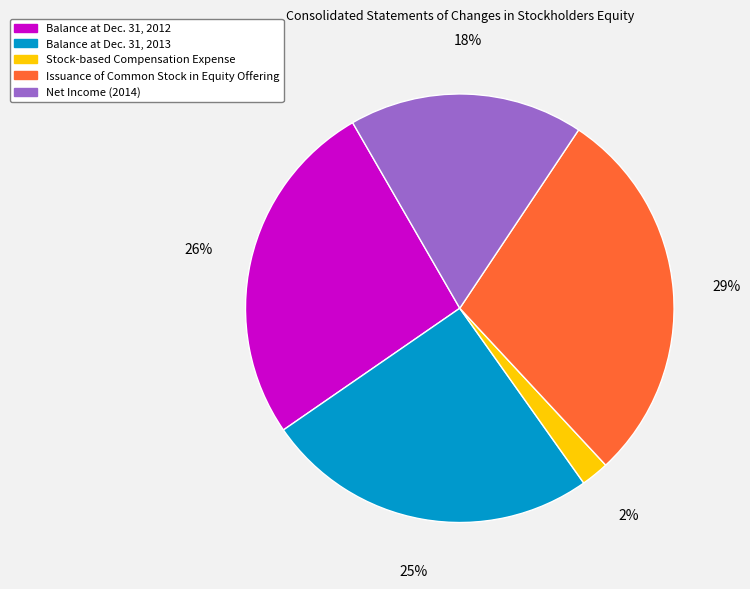

Is the sum of Balance at Dec. 31, 2013 and Net Income (2014) greater than half?

No